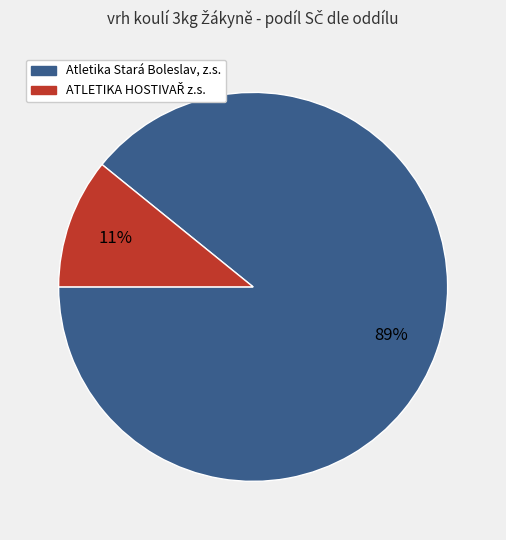

Does any single category account for the majority?

Yes